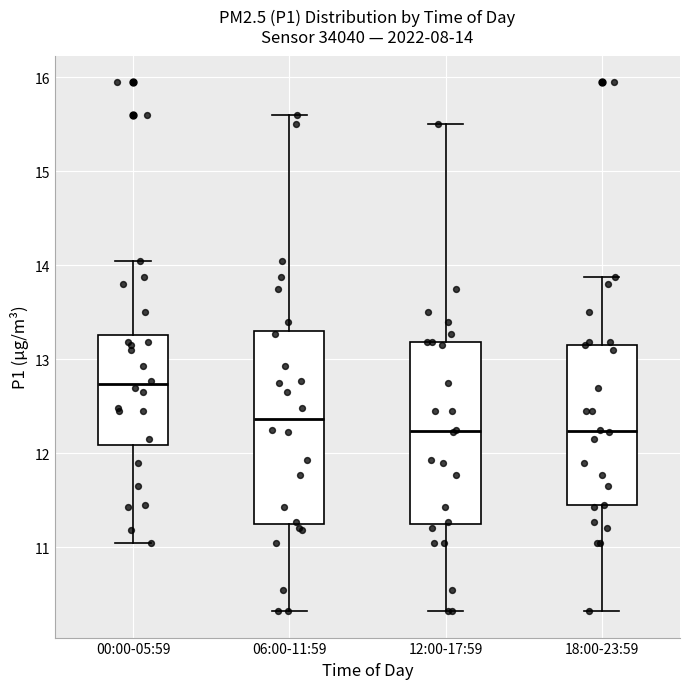

Which box is the tallest, from its lower edge to its upper edge?

06:00-11:59